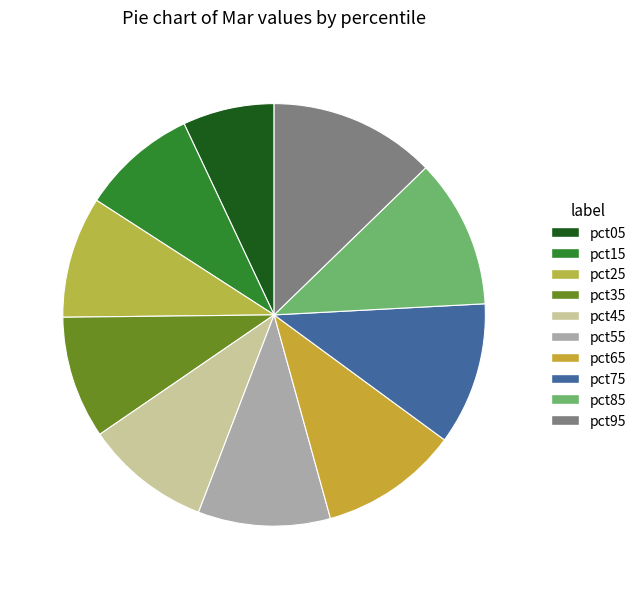

The pct75 slice represents 11% of the pie. True or false?

True